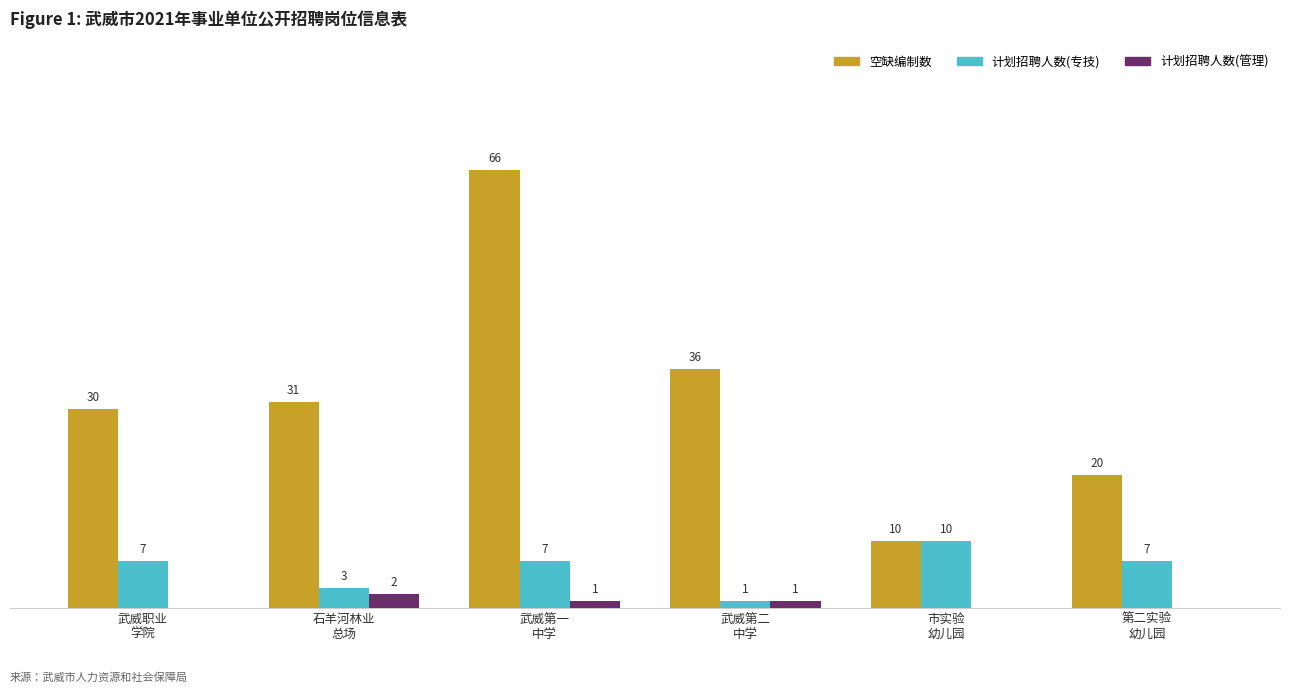

Which series has the largest total across all categories?

空缺编制数